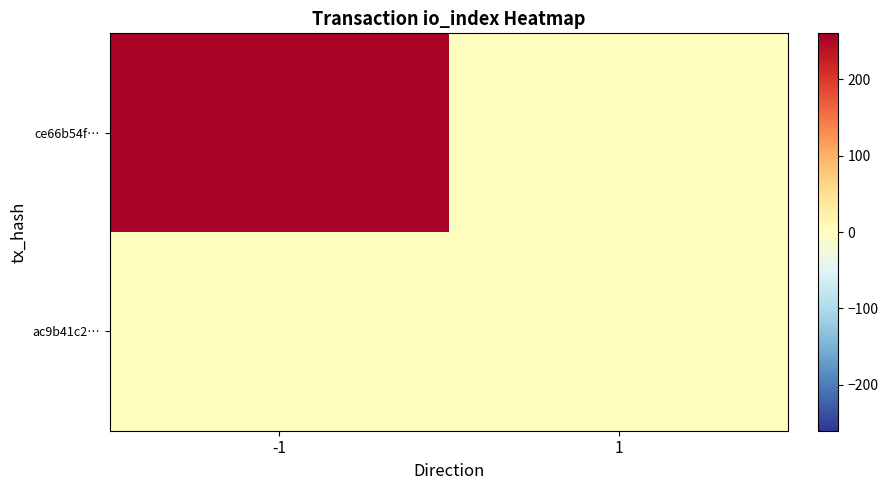

What is the spread (max minus min) of values at -1?

254